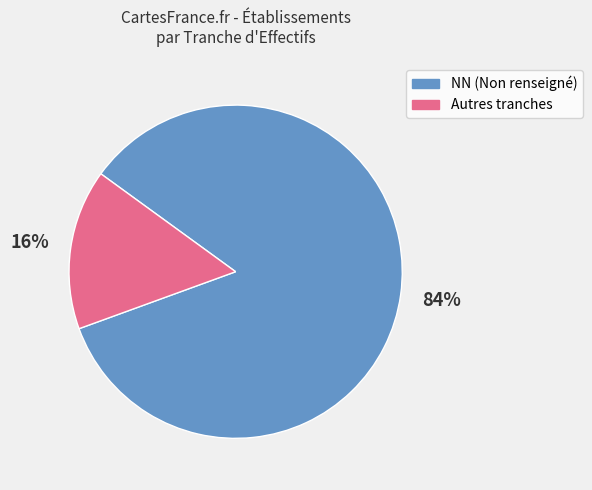

Is there any slice that represents more than half of the pie?

Yes